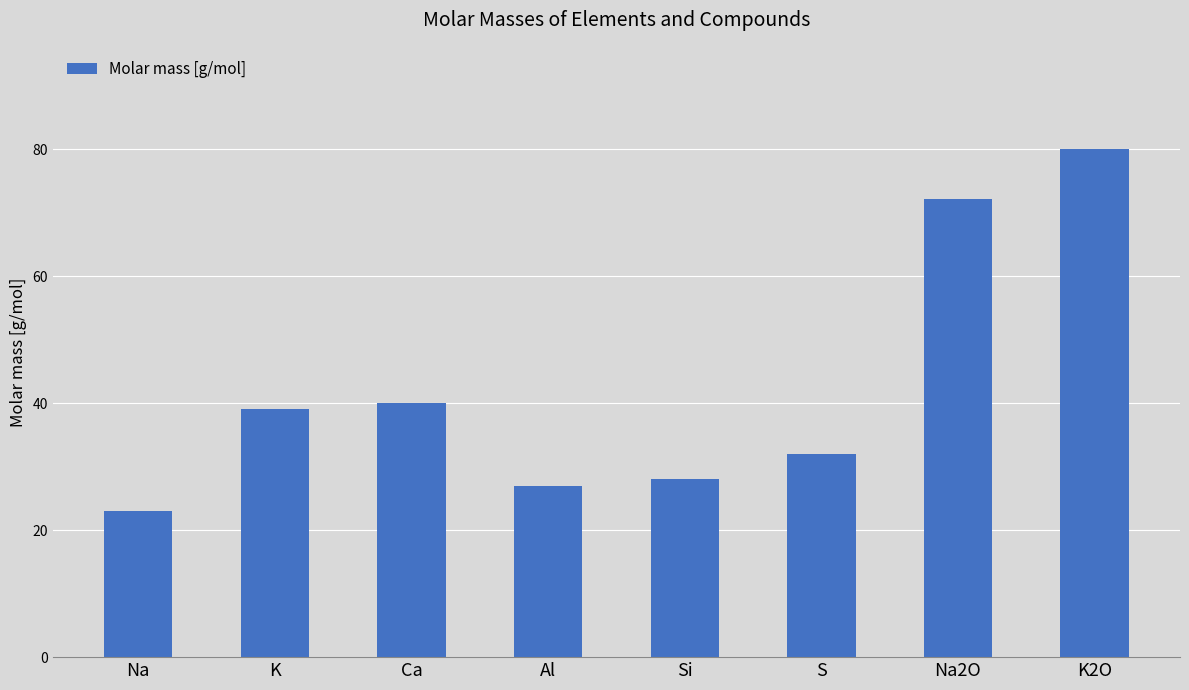

Reading left to right, extract all data points from this chart.

Na=23.0	K=39.1	Ca=40.1	Al=27.0	Si=28.1	S=32.1	Na2O=72.2	K2O=80.1